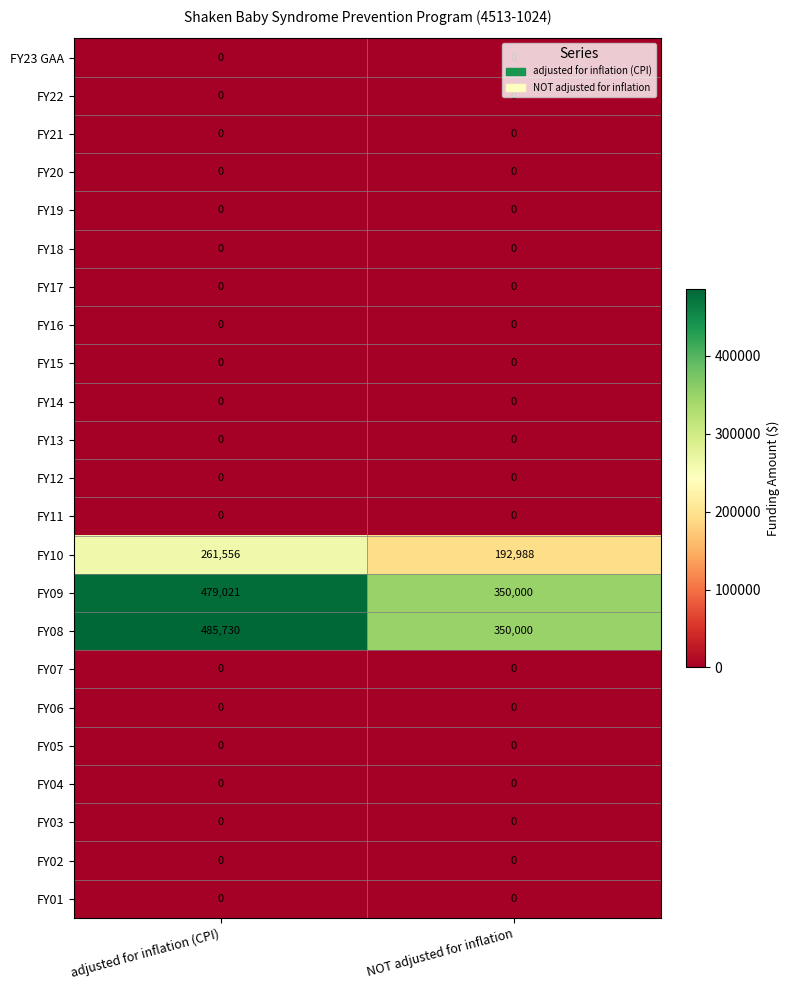

Which series has the largest total across all categories?

FY08